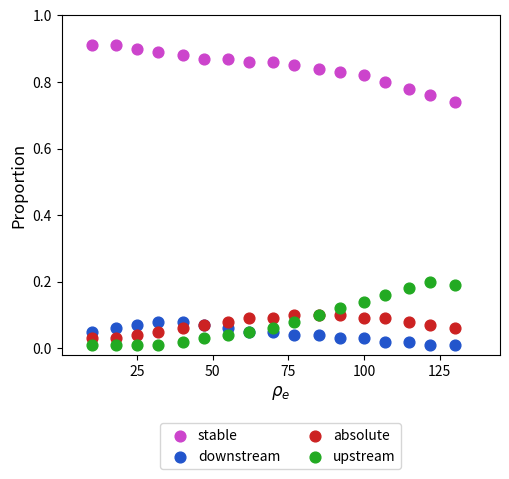

Which series contains the highest Y value?

stable